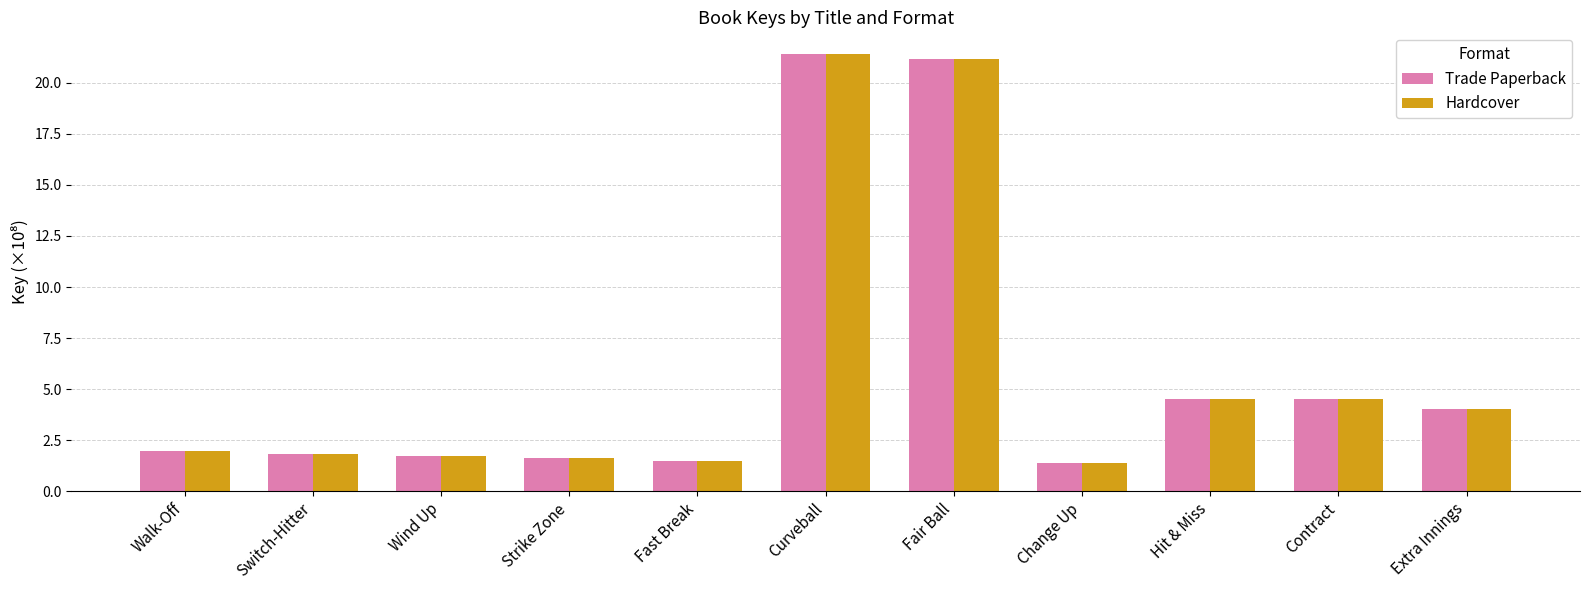

How many bars are there in total?

22